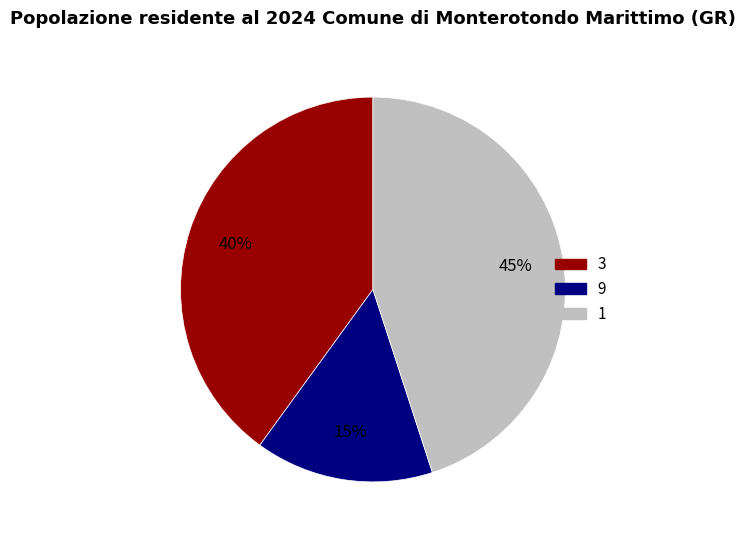

How many segments does this pie chart have?

3